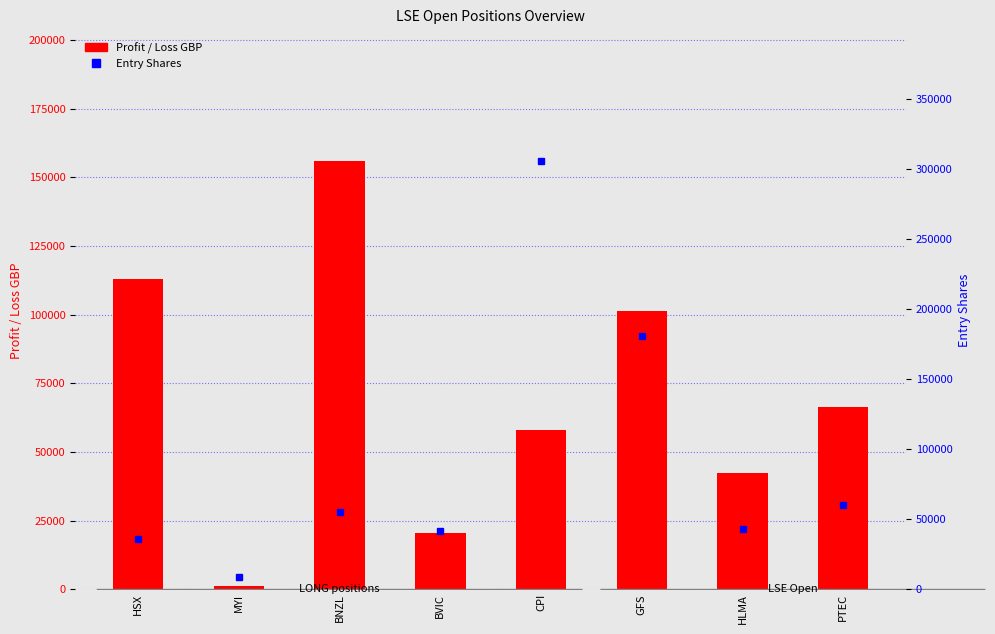

At which label does Profit / Loss GBP first exceed 66283?

HSX